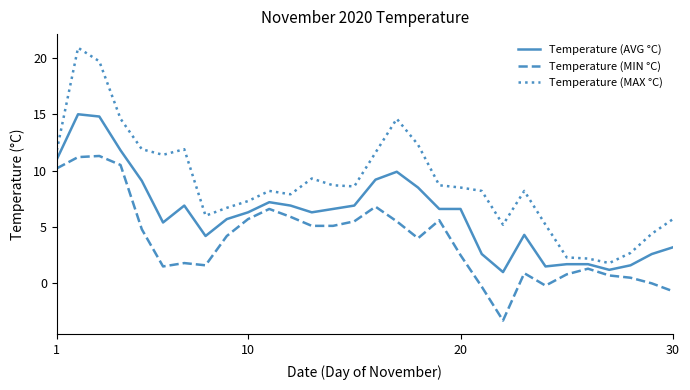

What is the highest value of the Temperature (MIN °C) series?

11.3